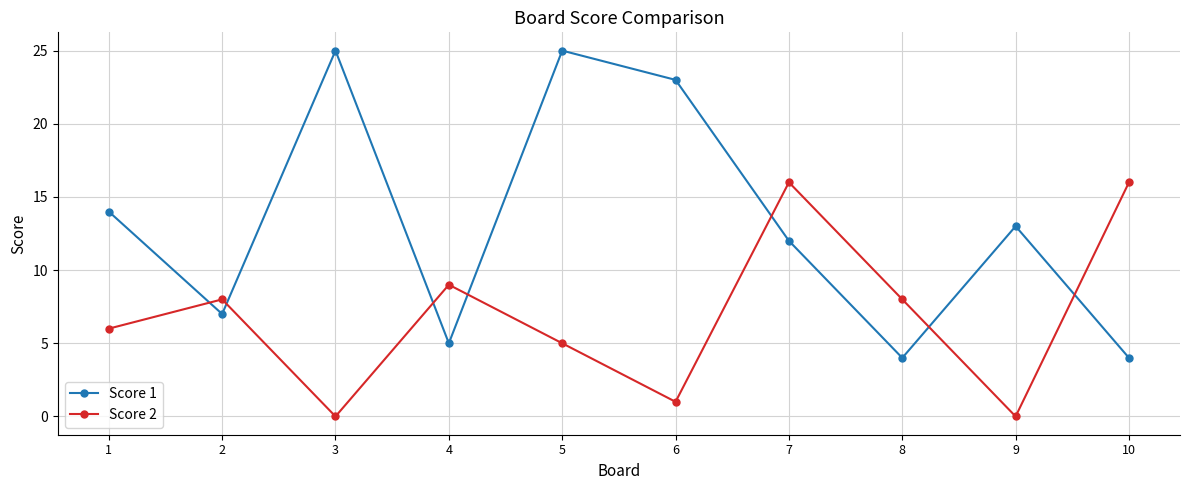

At which category is the sum across all series the highest?

5